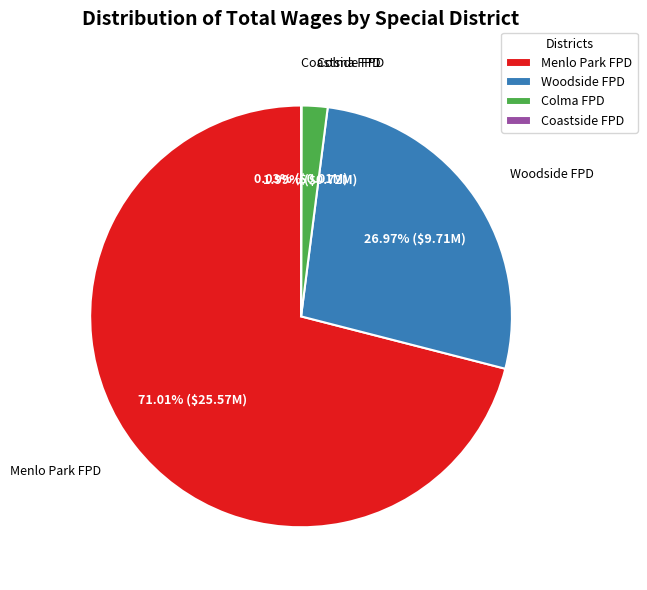

Between Woodside FPD and Menlo Park FPD, which is larger?

Menlo Park FPD